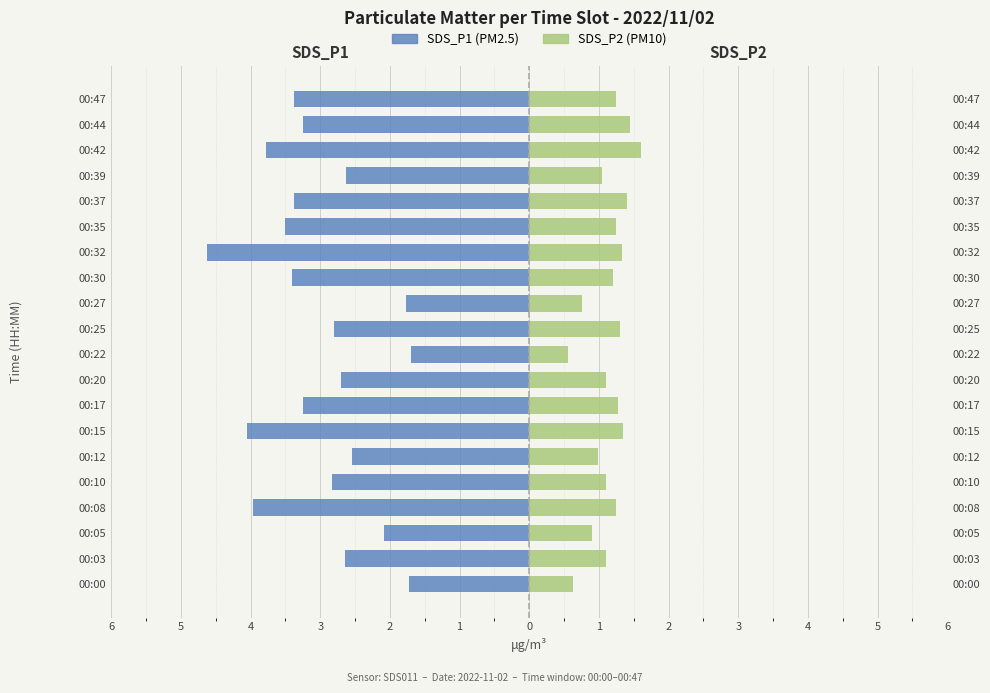

What is the sum of all SDS_P1 values?

-60.0